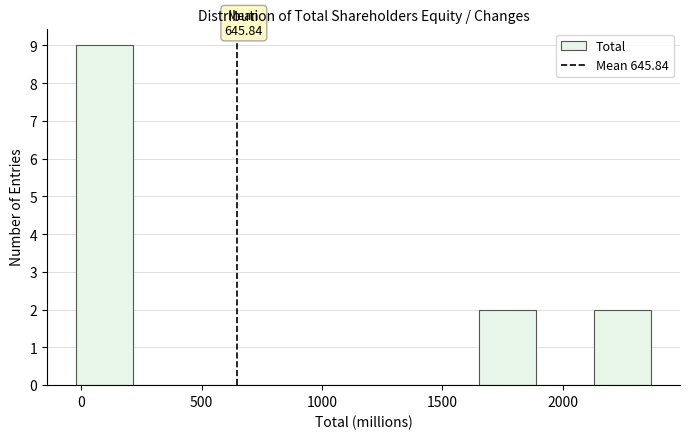

Which range on the x-axis has the tallest bar?

0 to 200